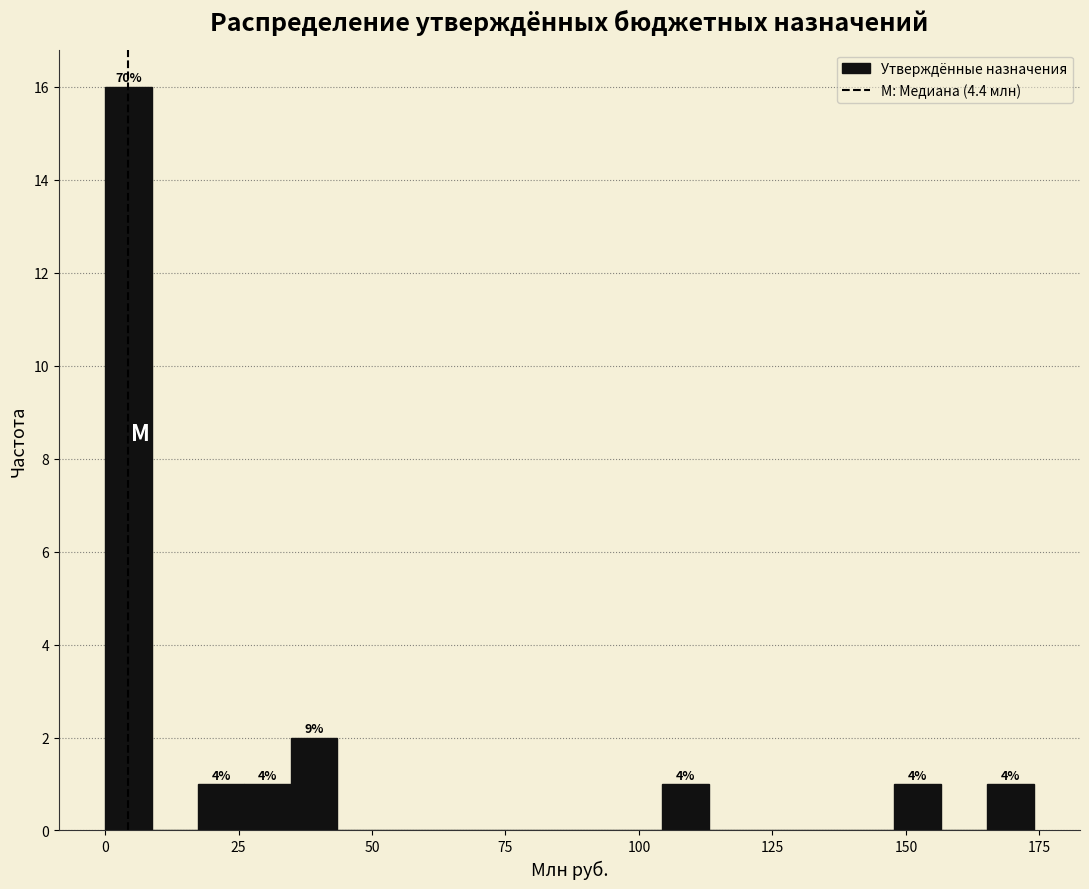

Read against the x-axis, roughly where is the centre of the tallest bar?

5